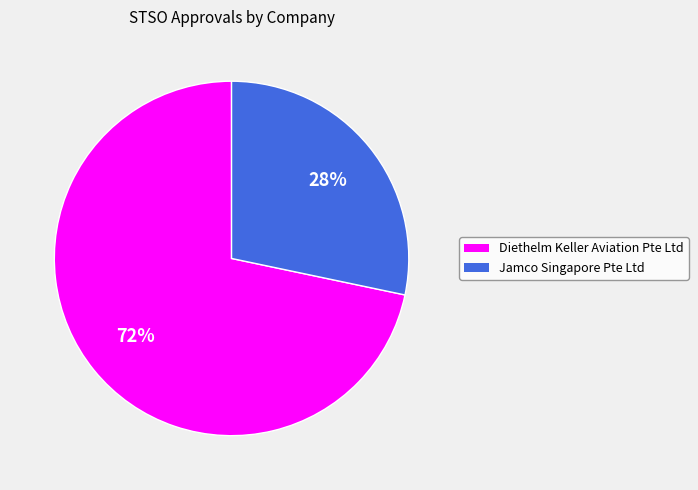

Which has a higher value, Diethelm Keller Aviation Pte Ltd or Jamco Singapore Pte Ltd?

Diethelm Keller Aviation Pte Ltd